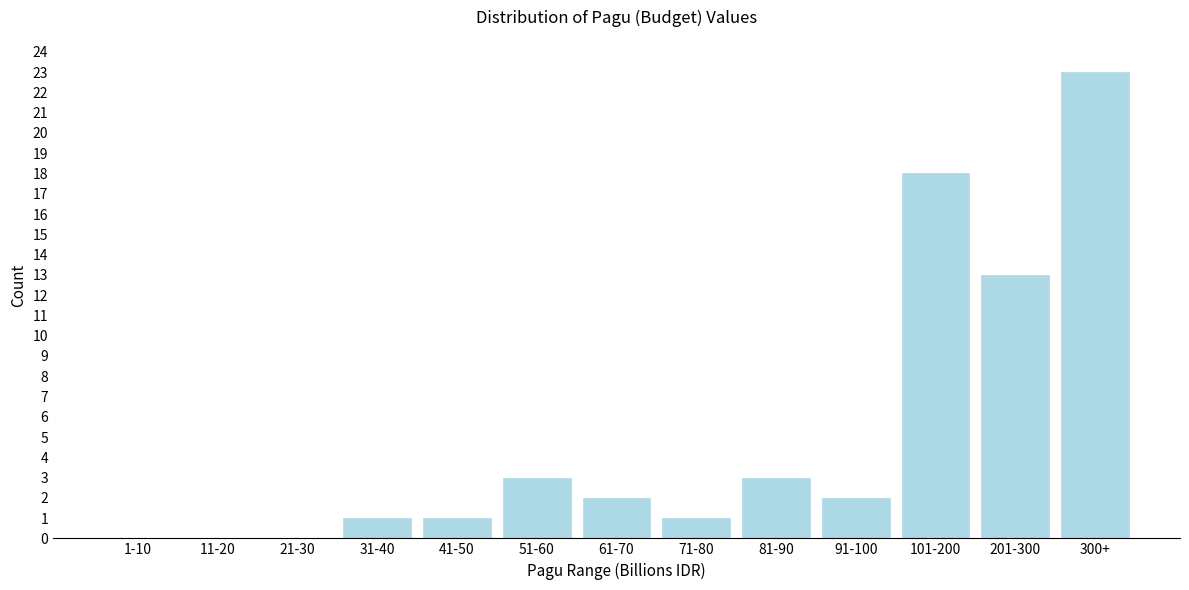

Reading left to right, what are all the values shown in this chart?

1-10=0	11-20=0	21-30=0	31-40=1	41-50=1	51-60=3	61-70=2	71-80=1	81-90=3	91-100=2	101-200=18	201-300=13	300+=23